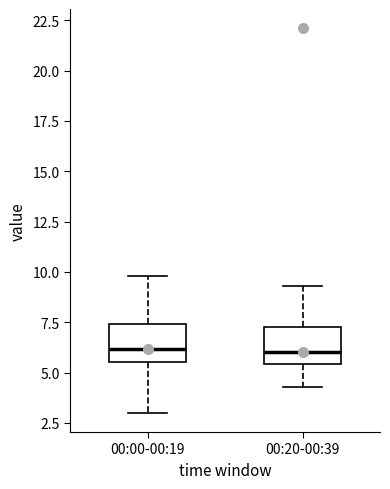

Where does the lower whisker of the box for 00:20-00:39 end on the y-axis? The values are not printed on the chart, so give them approximately, as read against the axis.

4.5